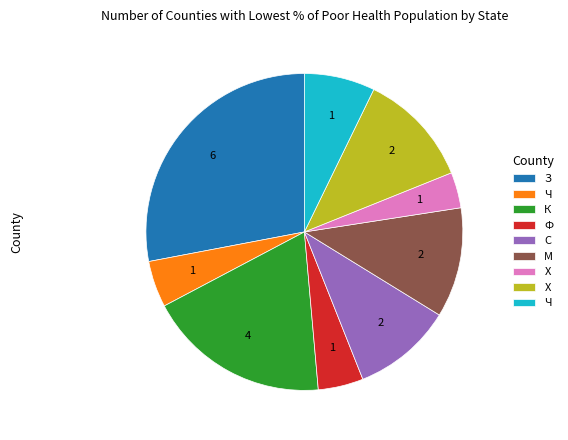

Is there any slice that represents more than half of the pie?

No